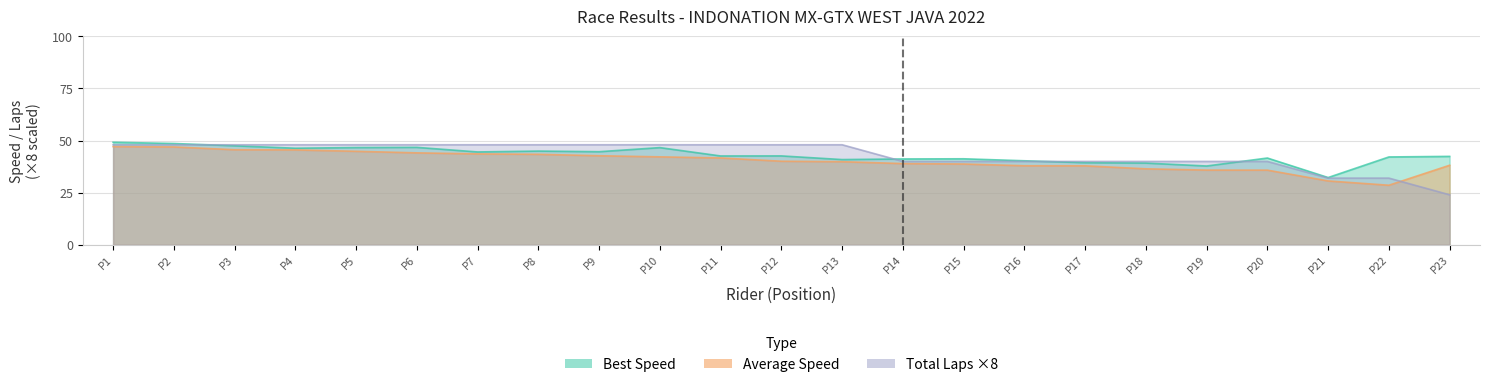

Reading right to left, list all the values displayed in this chart.

Total Laps: 24.0	32.0	32.0	40.0	40.0	40.0	40.0	40.0	40.0	40.0	48.0	48.0	48.0	48.0	48.0	48.0	48.0	48.0	48.0	48.0	48.0	48.0	48.0
Best Lap time: 42.4	42.1	32.3	41.6	37.8	39.2	39.4	40.3	41.3	41.2	40.9	42.6	42.6	46.6	44.7	45.0	44.5	46.7	46.7	46.3	47.5	48.6	49.2
Average Speed: 38.2	28.6	30.6	35.8	35.8	36.4	37.9	37.9	38.8	39.0	39.9	40.1	41.7	42.2	42.7	43.4	43.6	44.1	44.9	45.5	45.6	46.9	47.1